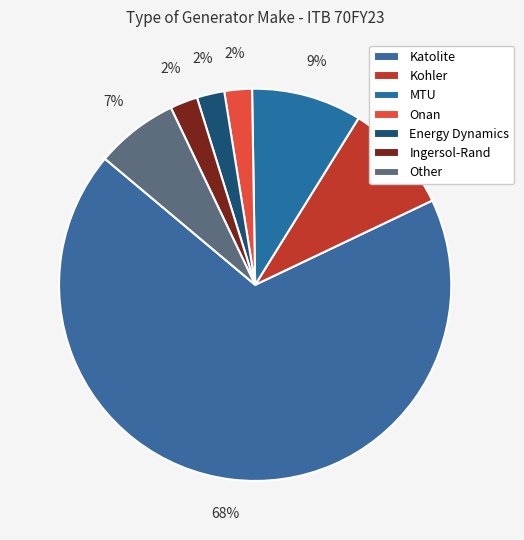

What is the total percentage of Other and Ingersol-Rand?

9.1%